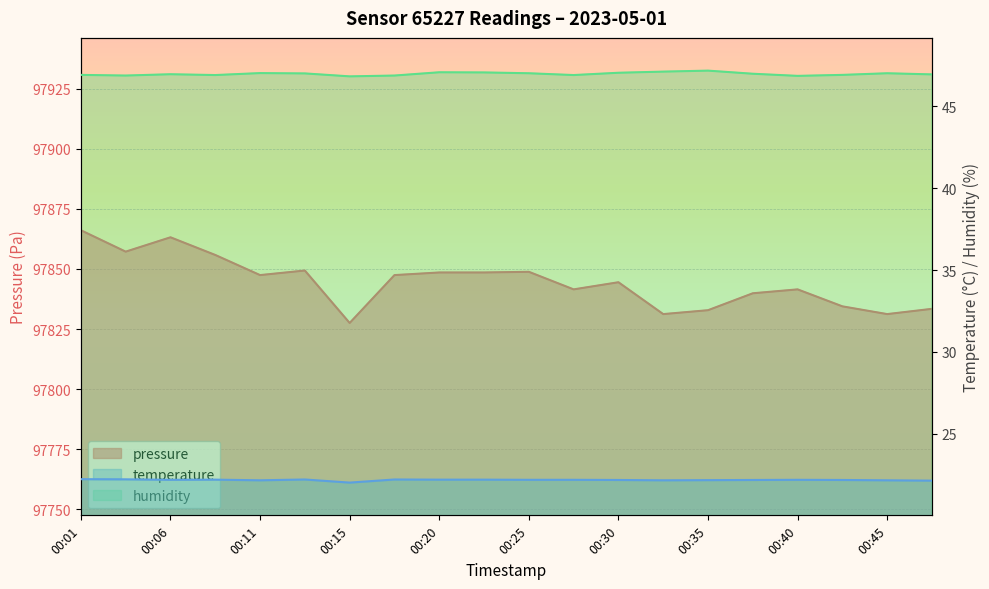

Which series has the largest range (max minus min)?

pressure